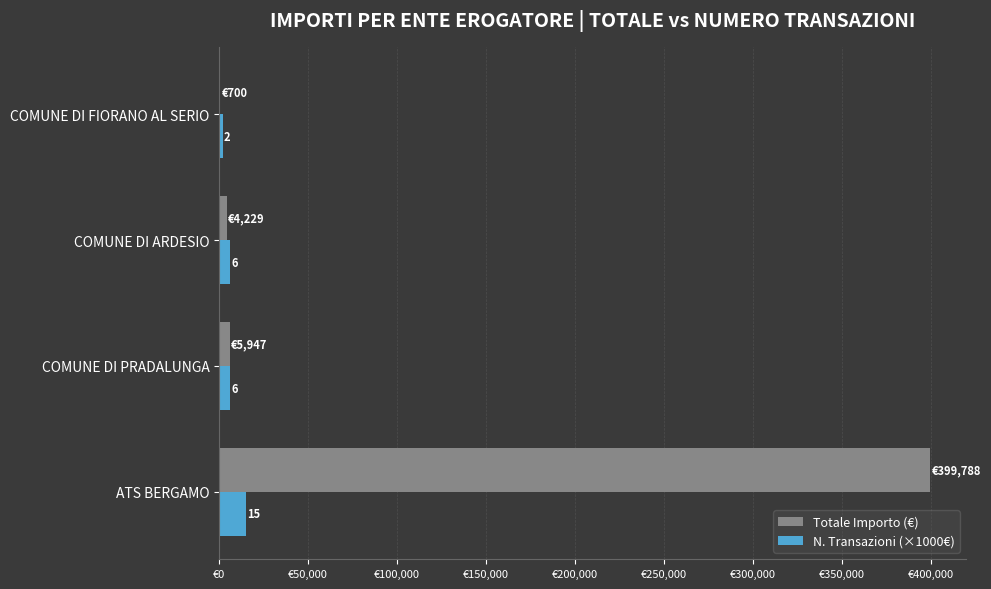

What are all the series names shown in the legend?

Totale Importo (€), N. Transazioni (×1000€)